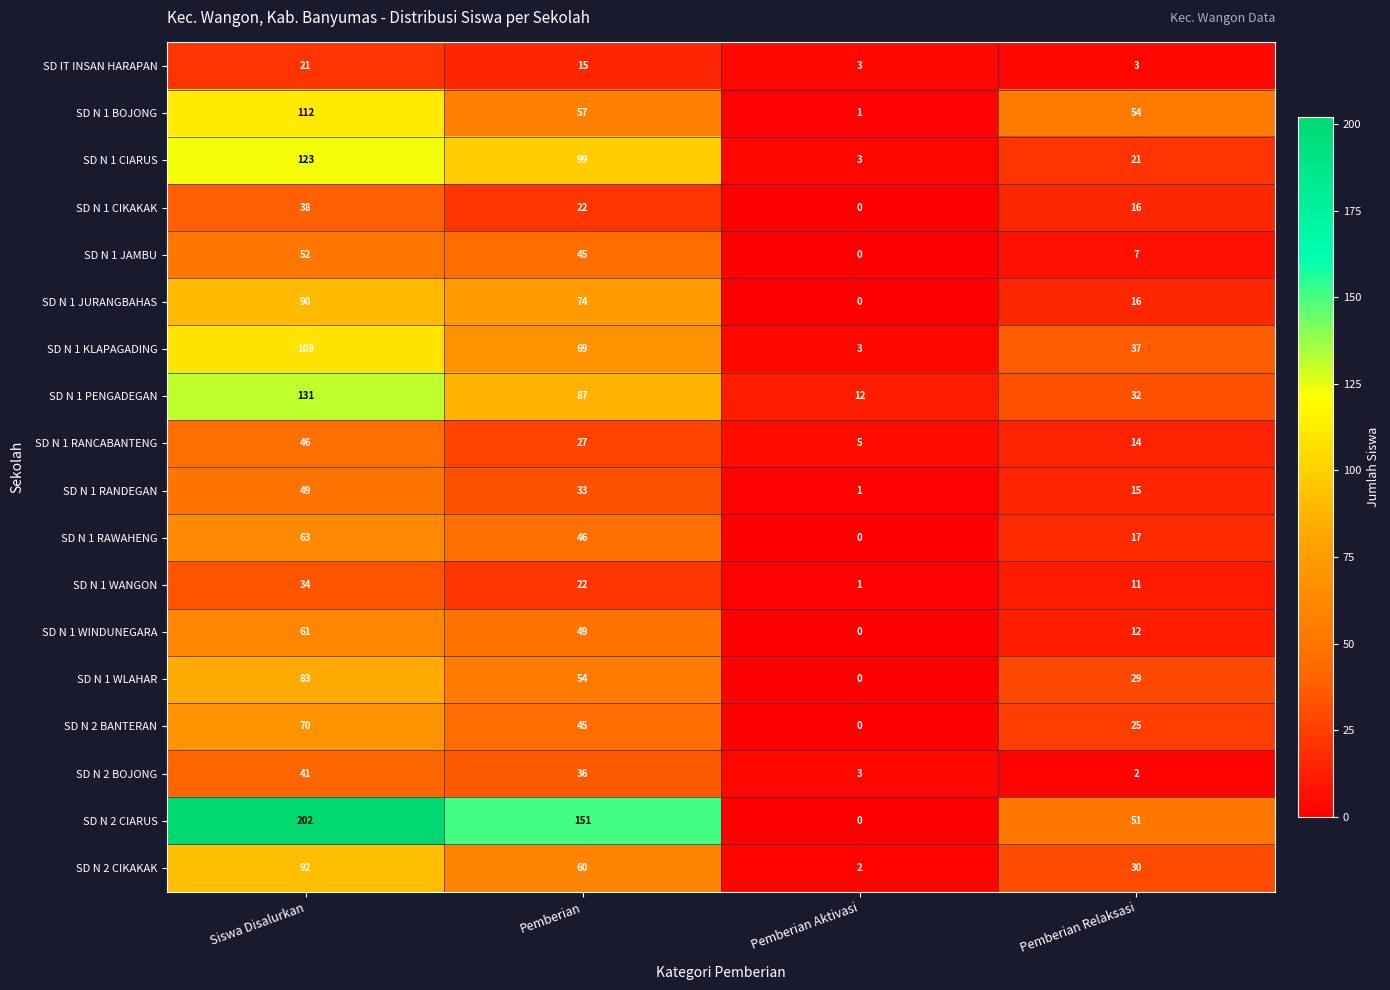

How many data points does each series have?

4